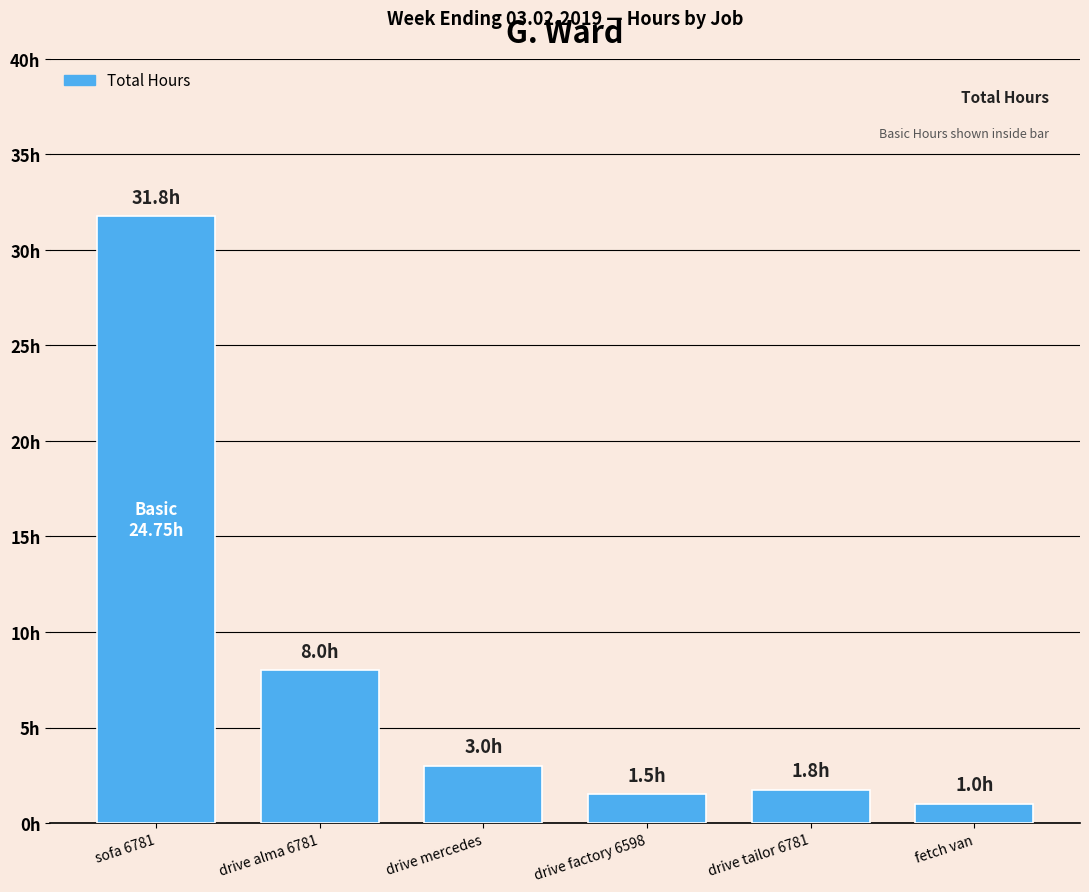

At which category does the chart reach its minimum across all series?

fetch van